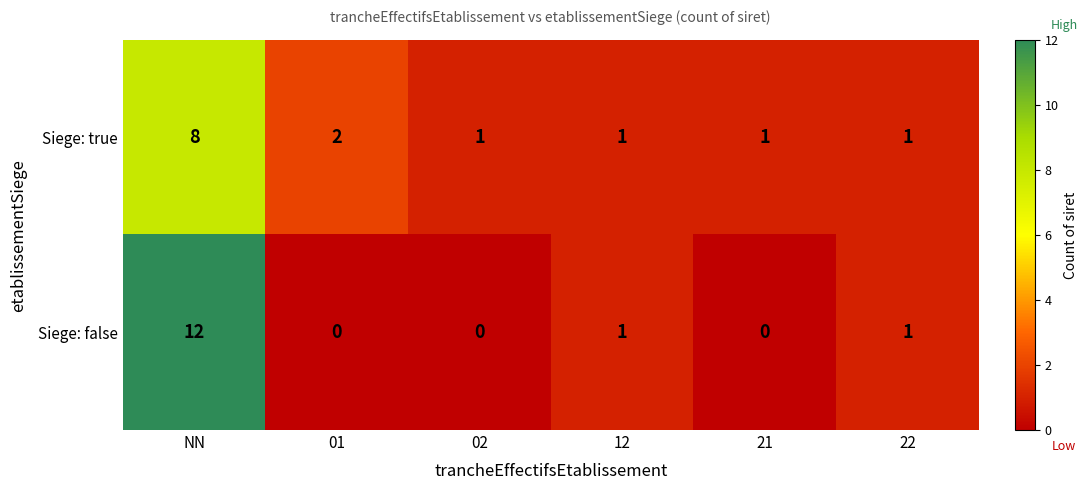

List the series in order of their peak value, highest first.

Siege: false, Siege: true